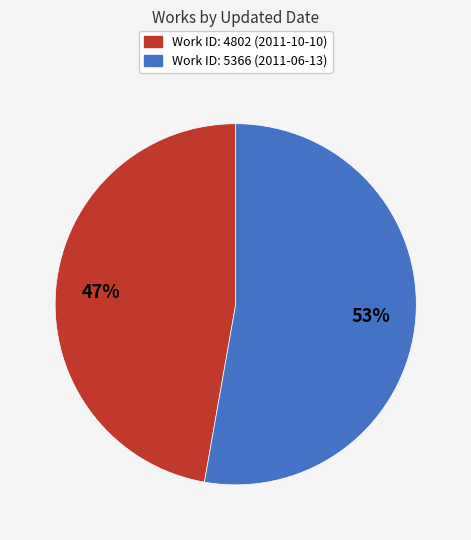

To the nearest percent, what is the difference between the largest and smallest slice percentages?

6%